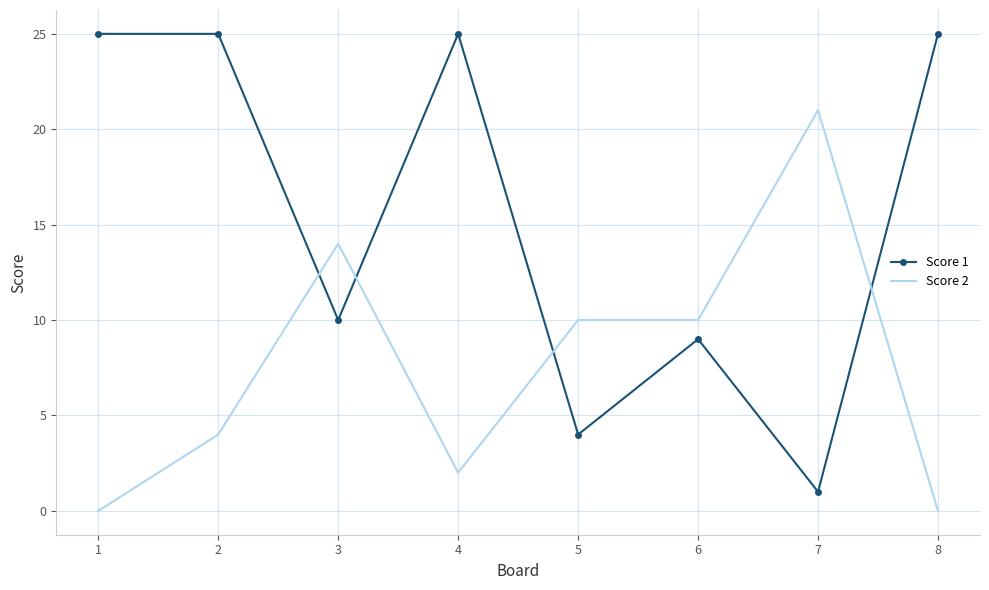

Which series has the largest range (max minus min)?

Score 1